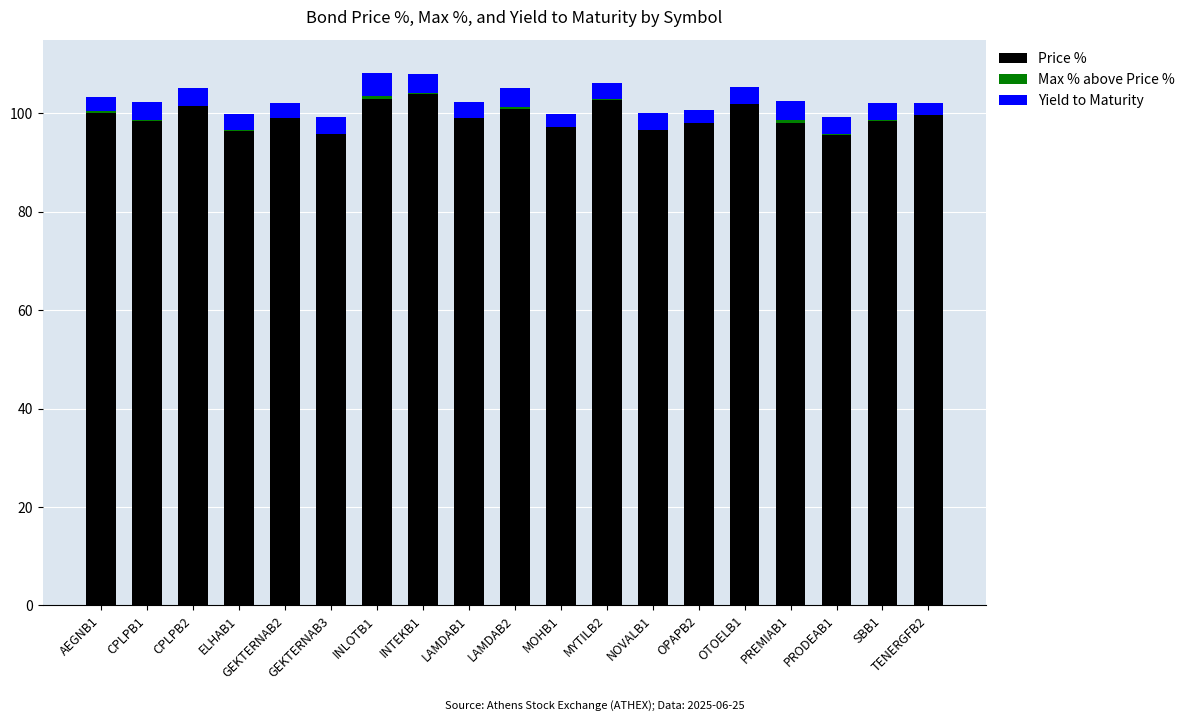

The Price % series shows 98.4 at SBB1. True or false?

True